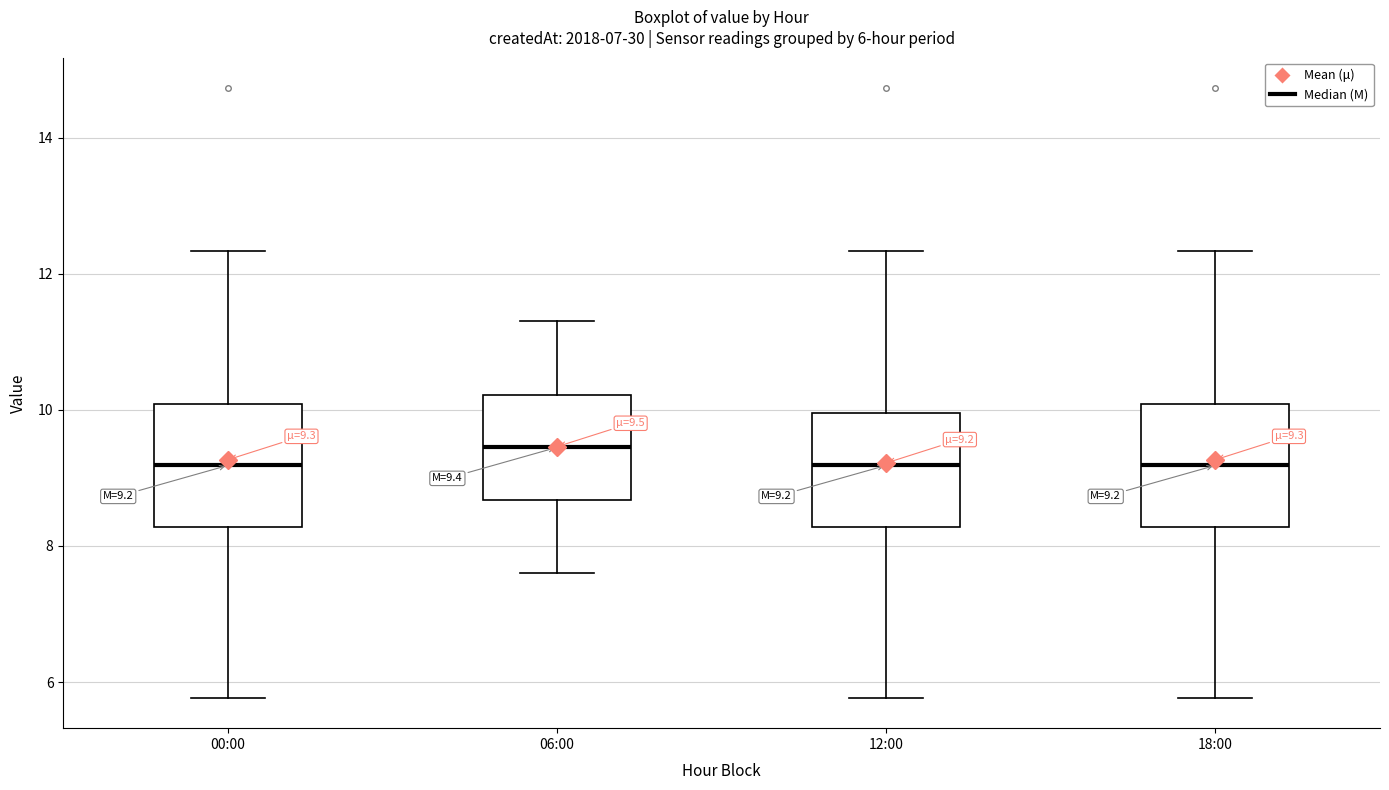

Which box has the highest median line?

06:00